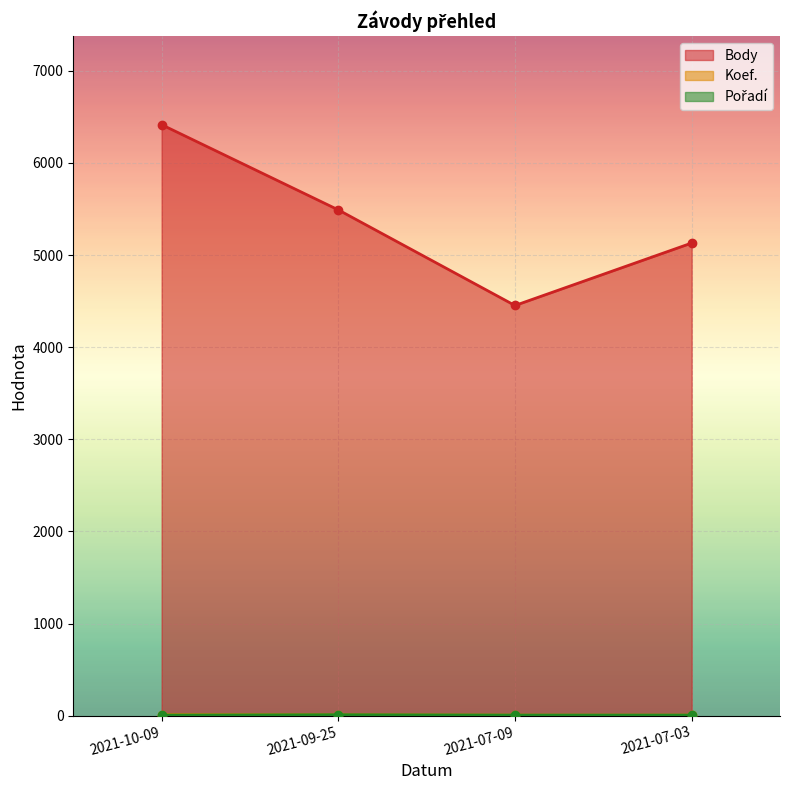

What position from the left is 2021-10-09?

1